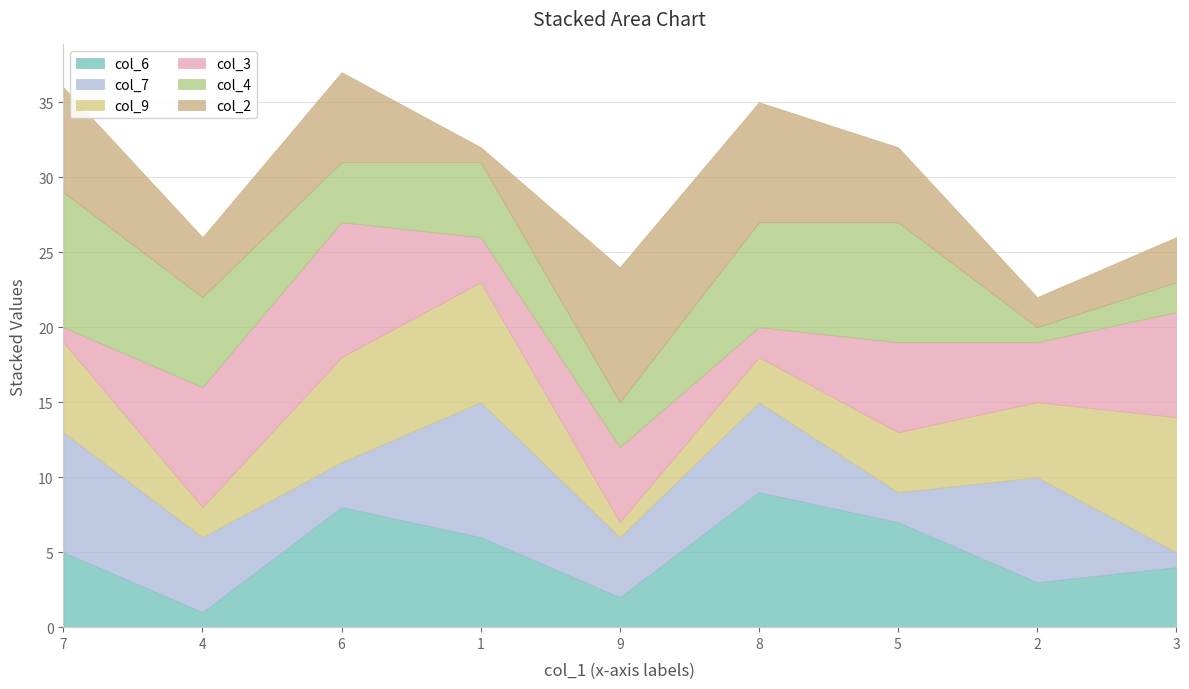

At how many categories does at least one series exceed 1?

9